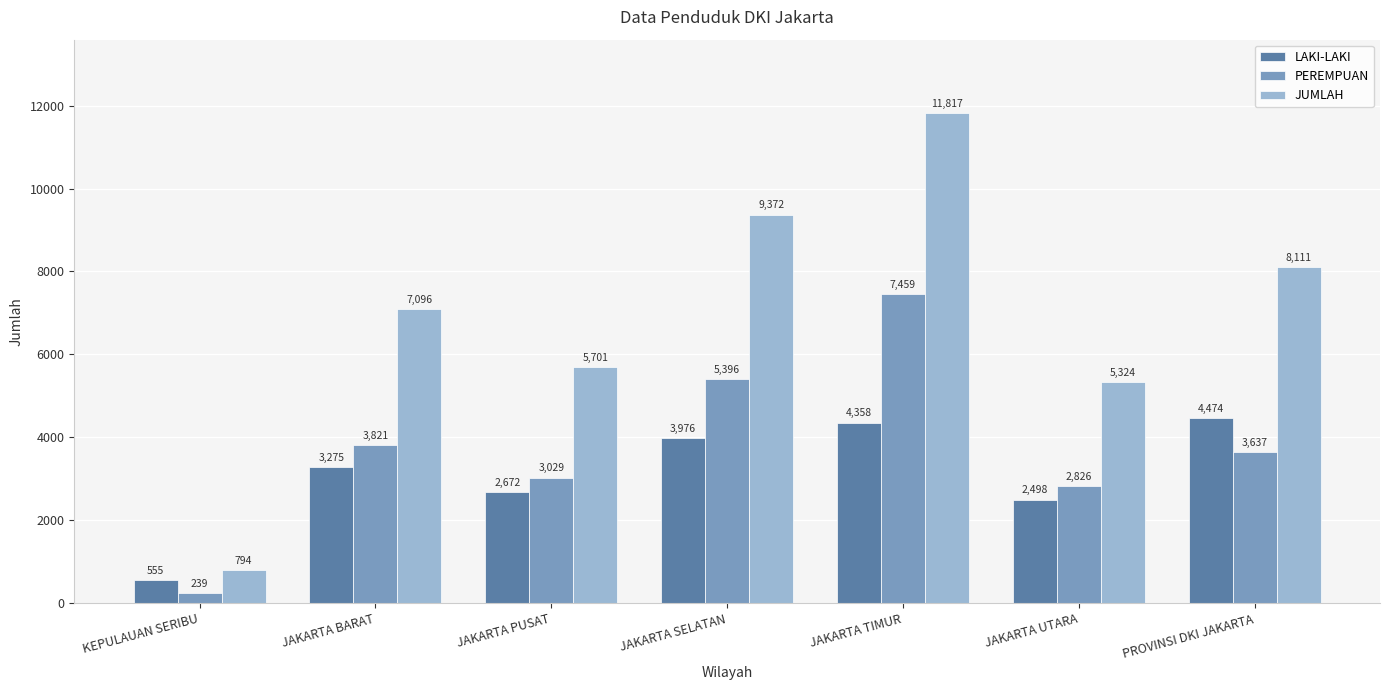

What are all the series names shown in the legend?

LAKI-LAKI, PEREMPUAN, JUMLAH